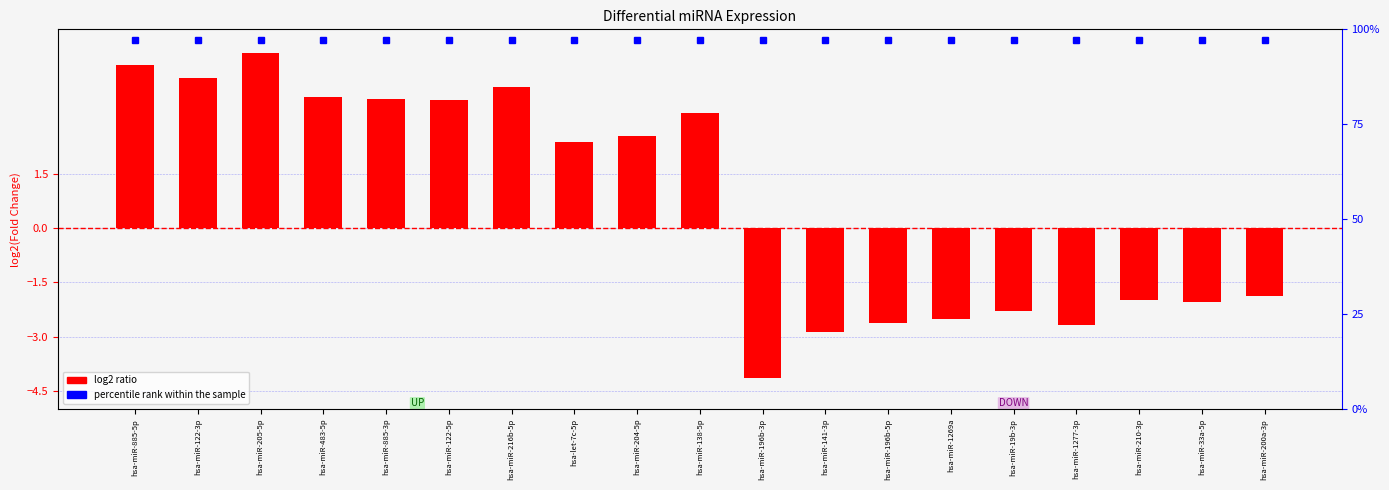

Where is the data nearest to the value 0?

hsa-miR-200a-3p